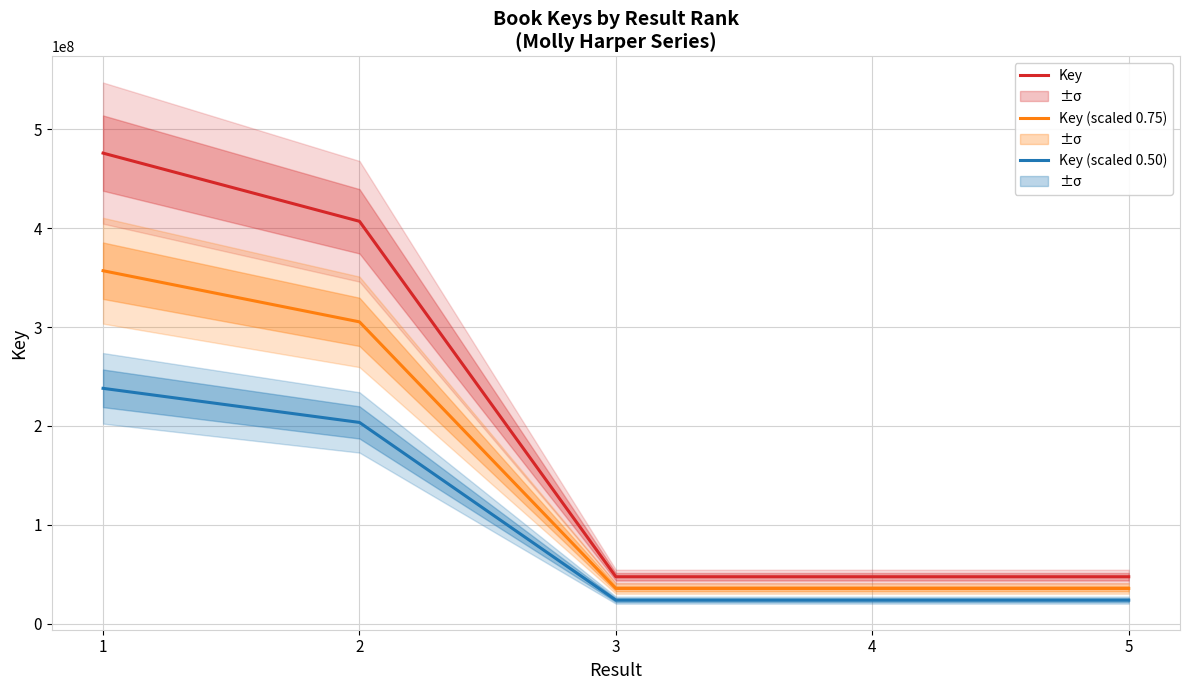

Which category has the highest value across all series?

1